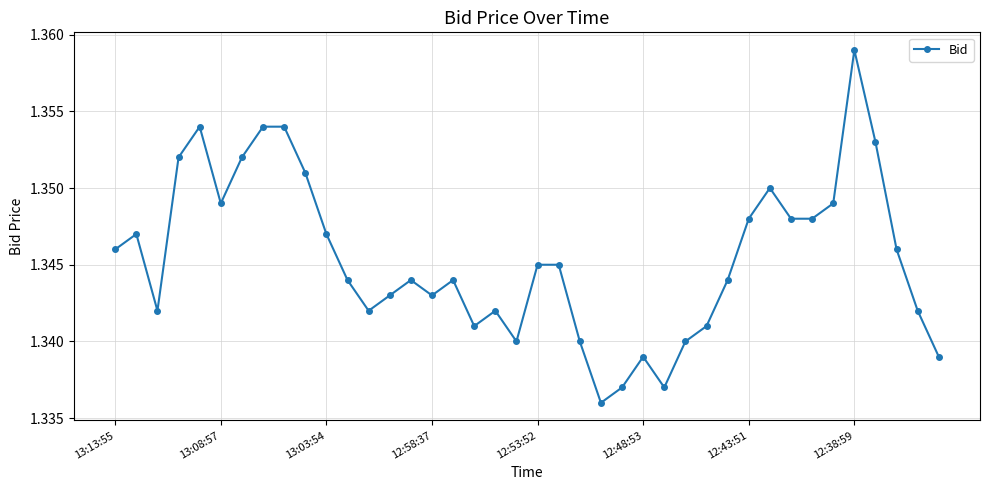

What is the sum of all values?

53.8